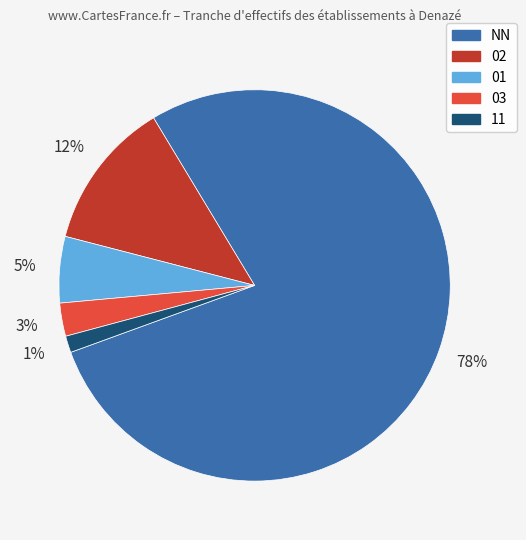

Between 03 and NN, which is larger?

NN